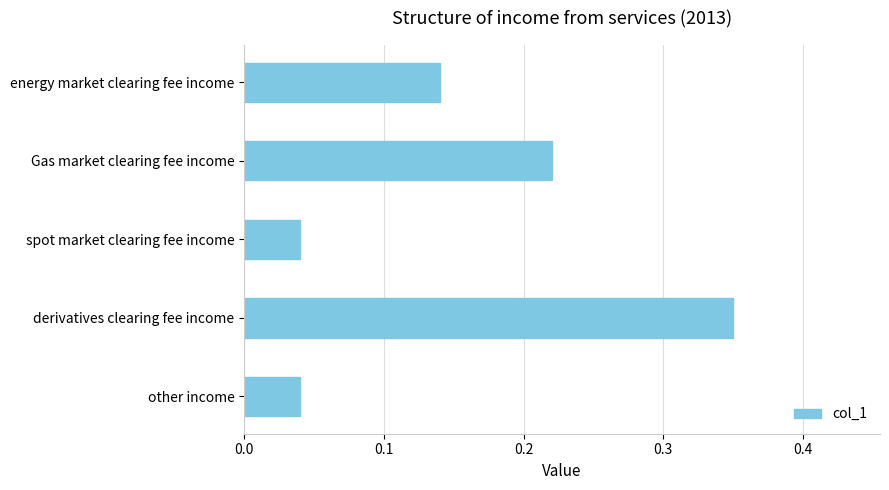

Between Gas market clearing fee income and energy market clearing fee income, which is larger?

Gas market clearing fee income